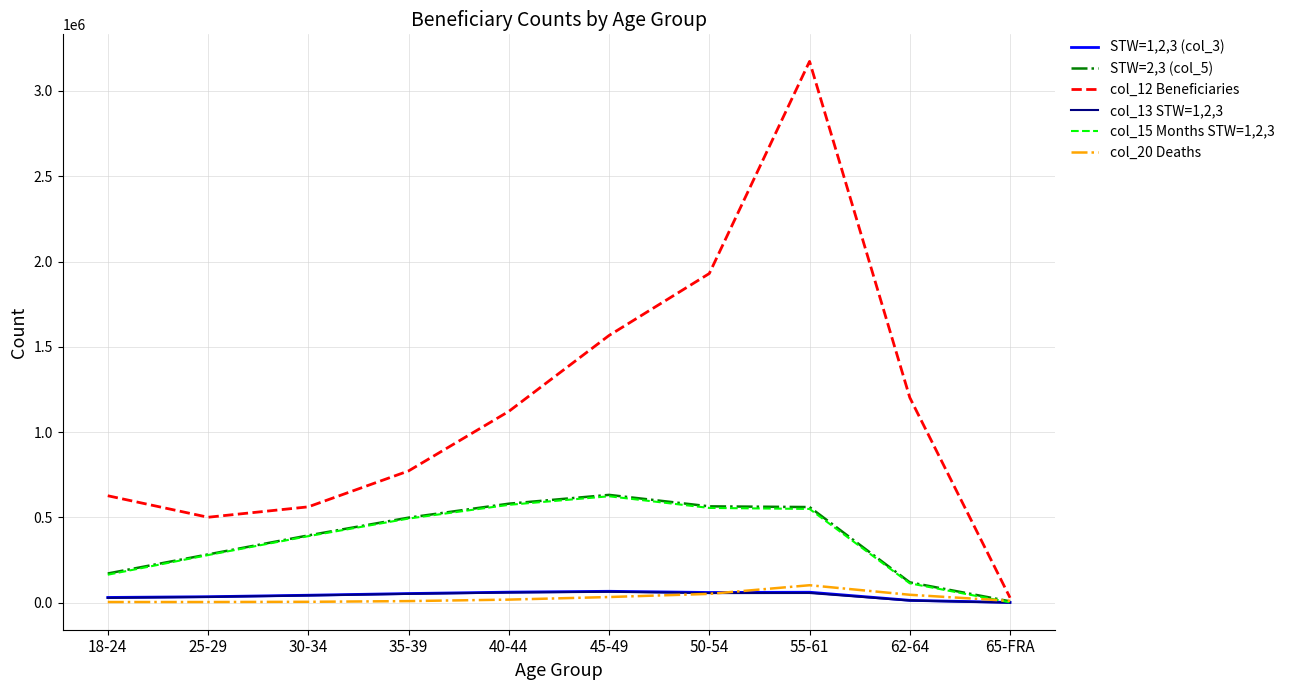

Which series has the largest total across all categories?

col_12 Beneficiaries